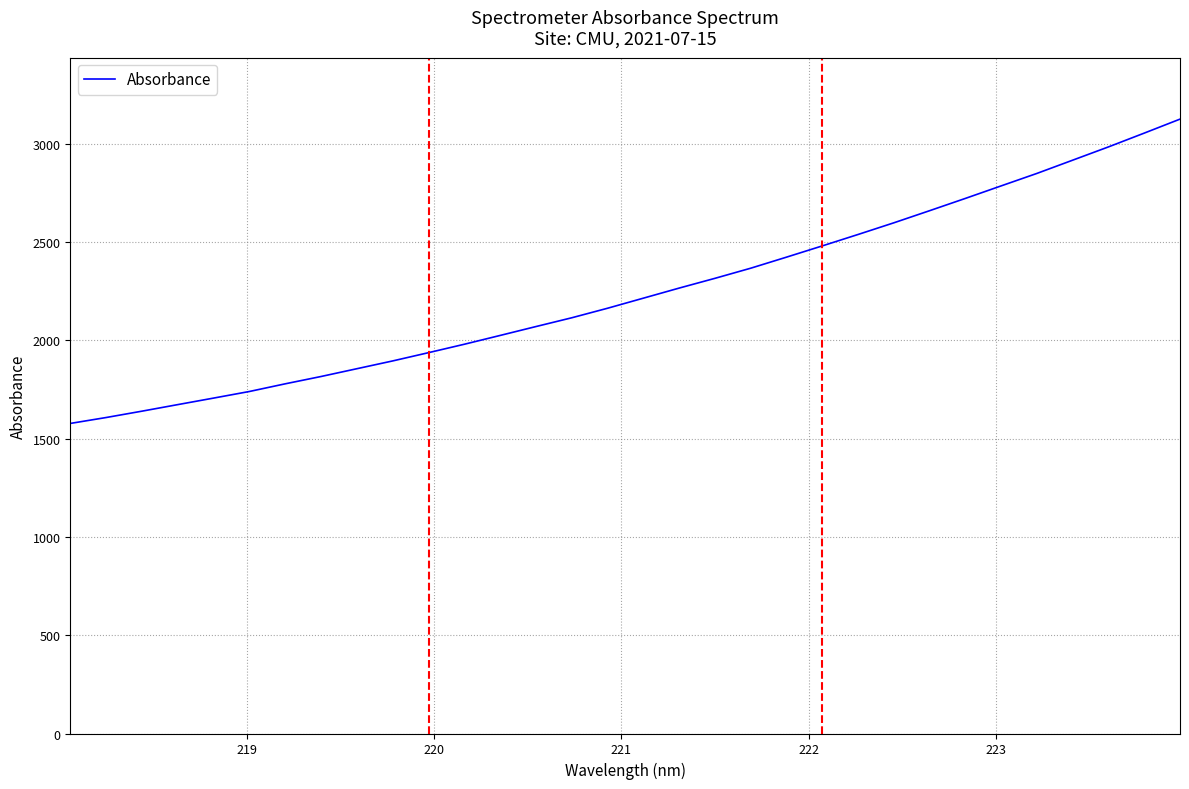

What is the difference between the maximum and minimum values?

1547.7